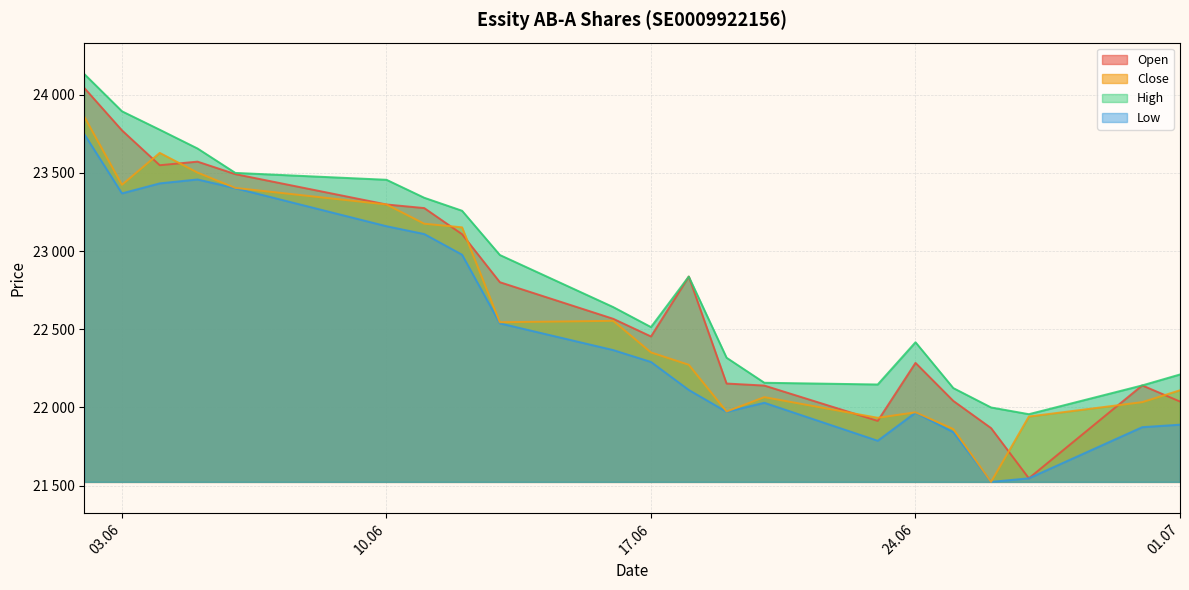

At which category does the chart reach its peak across all series?

02.06.2025